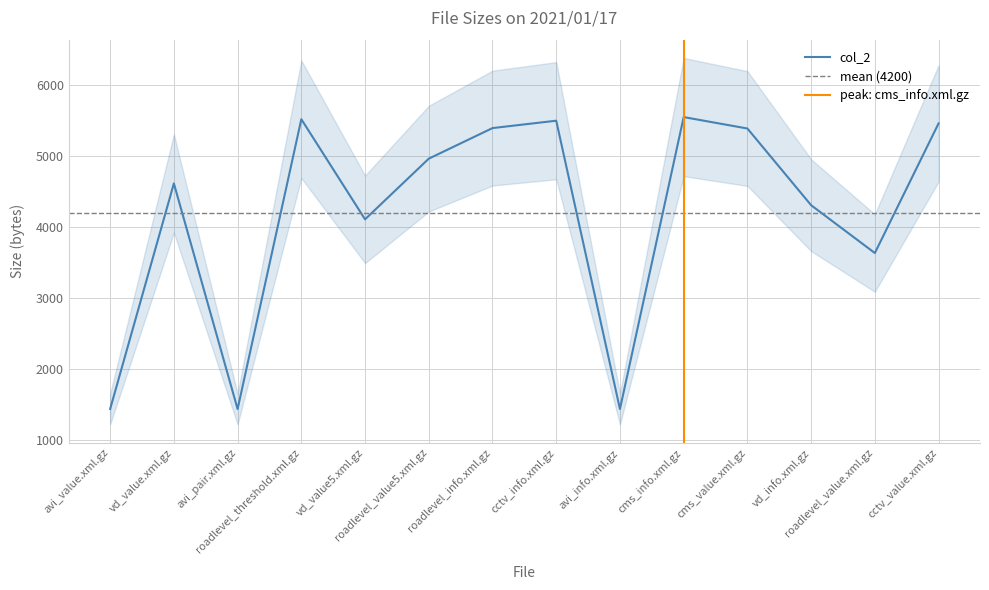

What is the label of the 2nd point from the right?

roadlevel_value.xml.gz